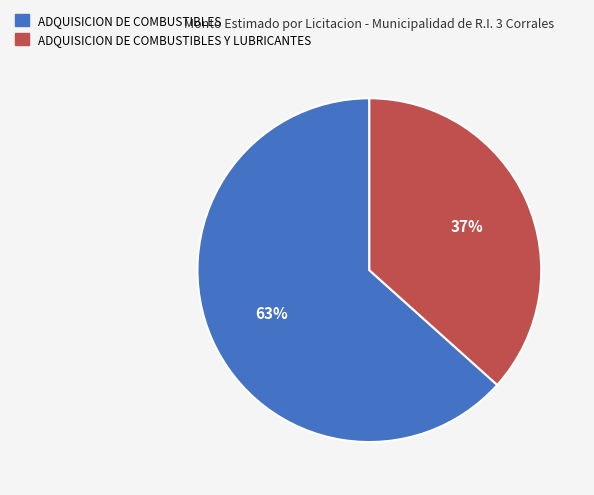

Is it true that ADQUISICION DE COMBUSTIBLES Y LUBRICANTES is 48% of the pie?

False